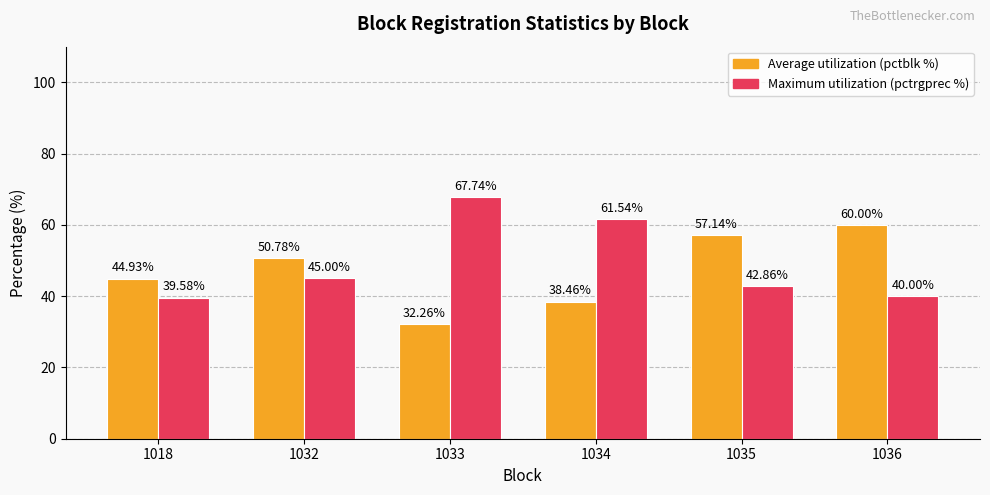

Count the number of categories in the chart.

6